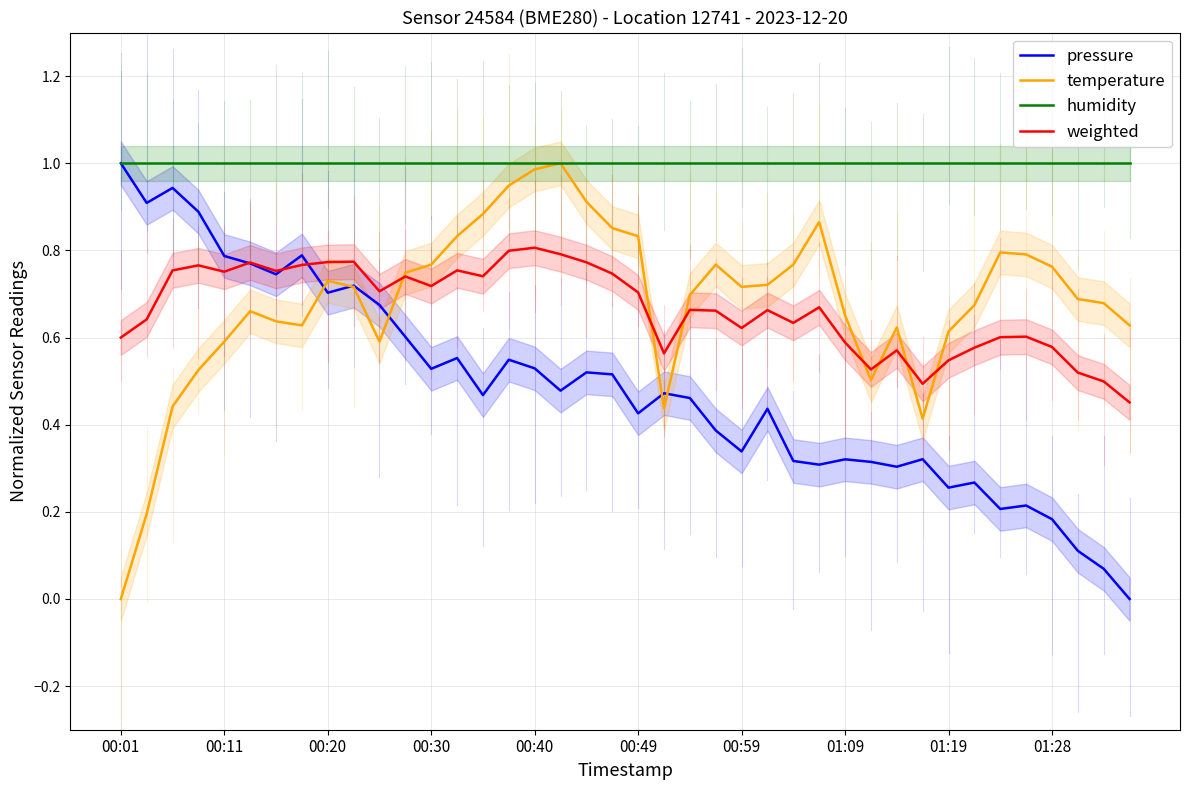

True or false: weighted and temperature cross at least once.

True